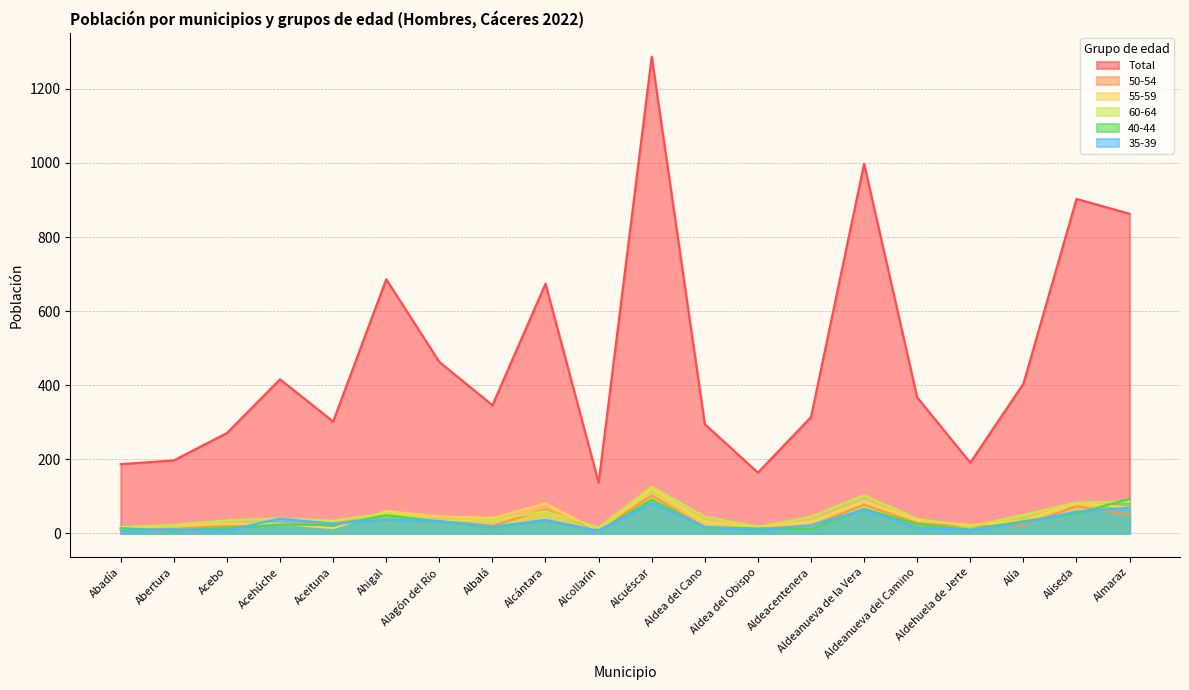

What are all the series names shown in the legend?

Total, 50-54, 55-59, 60-64, 40-44, 35-39